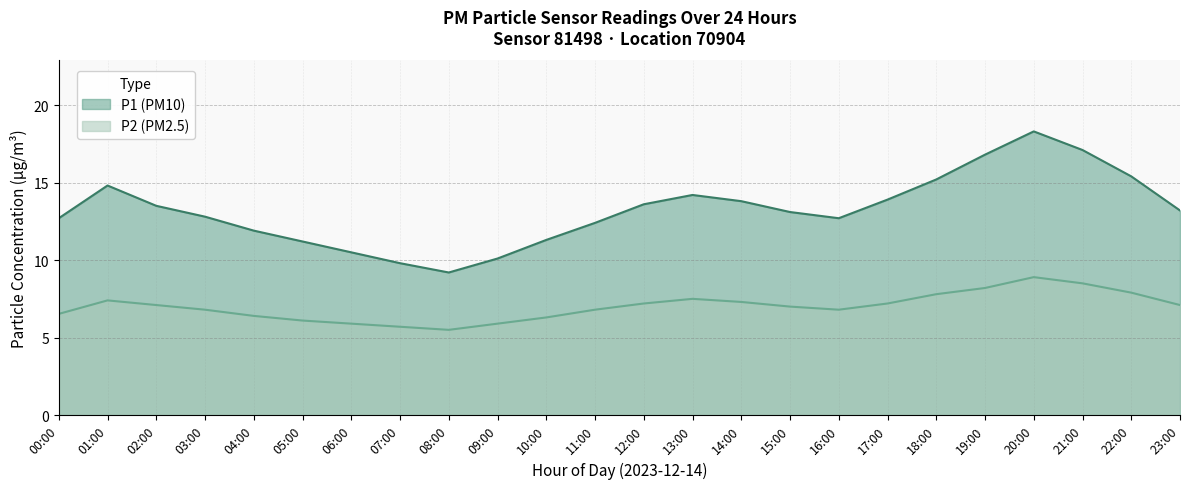

What is the label of the 13th point from the right?

11:00